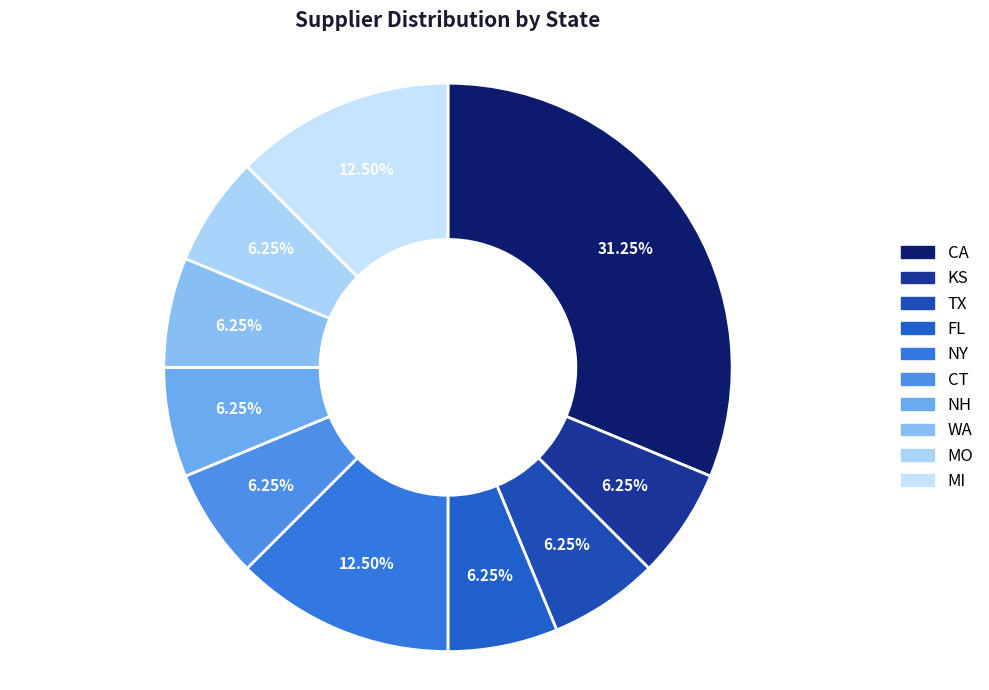

Is there any slice that represents more than half of the pie?

No